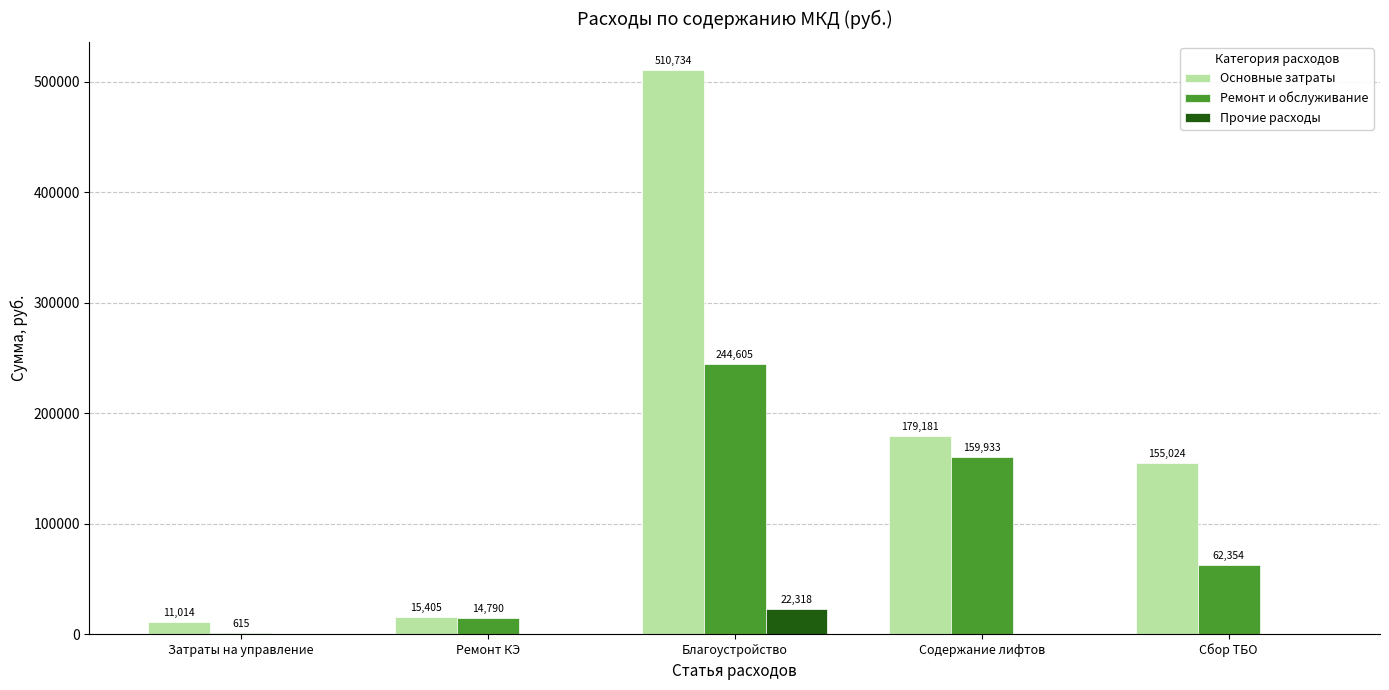

Which category has the highest value across all series?

Благоустройство